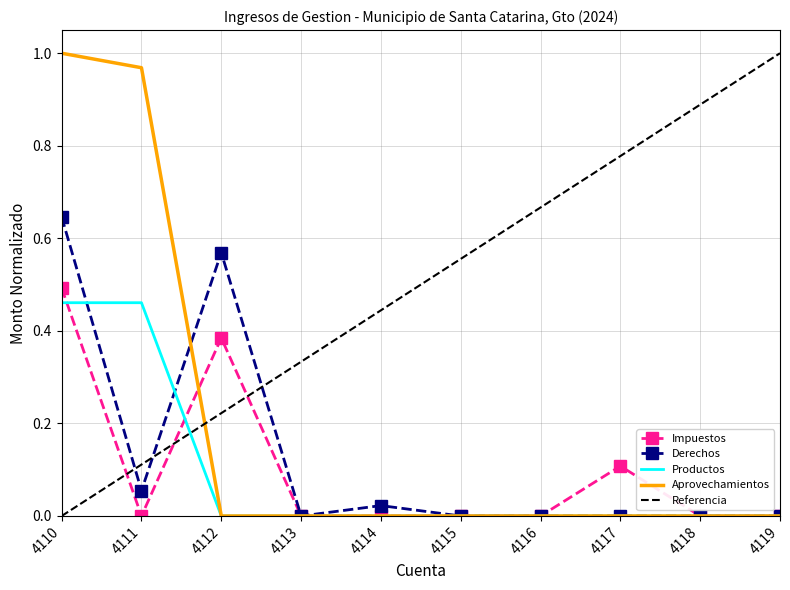

True or false: Aprovechamientos and Impuestos cross at least once.

True